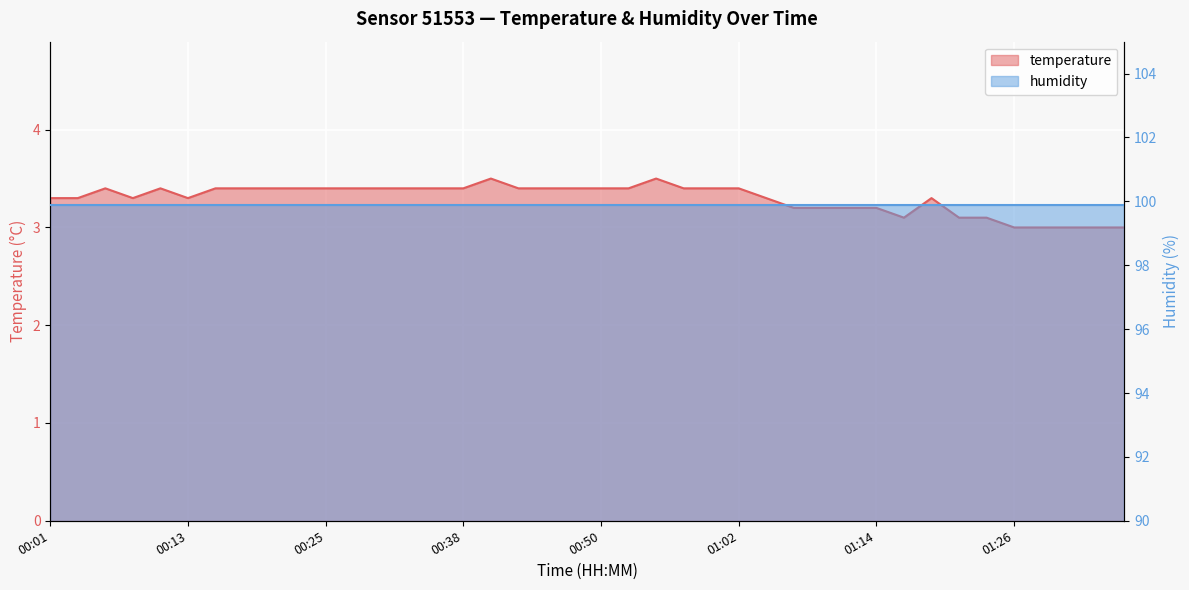

What is the value of the 31st point from the left?

3.2